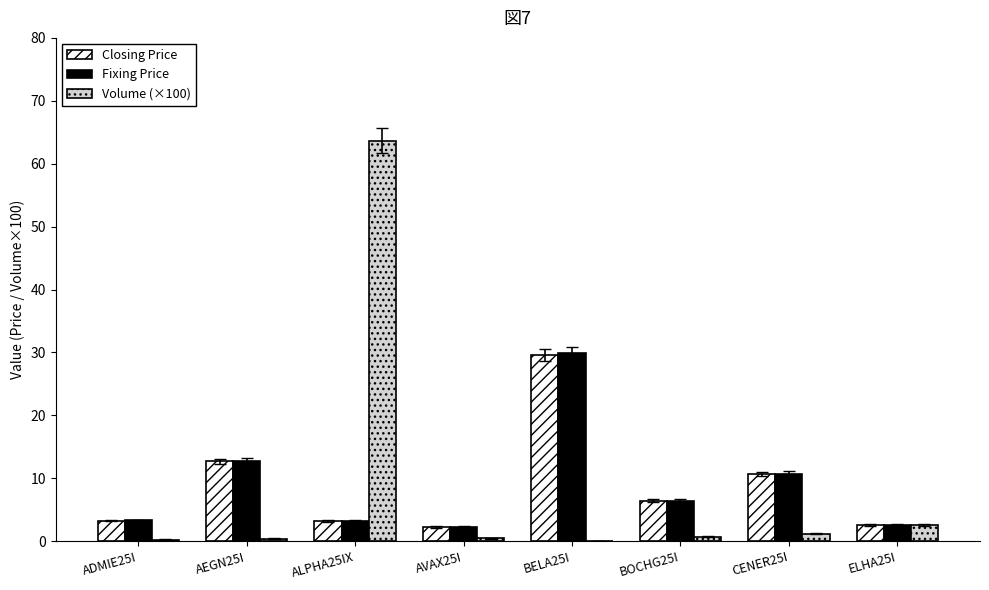

Which series changed the most between ALPHA25IX and ELHA25I?

Volume (×100)